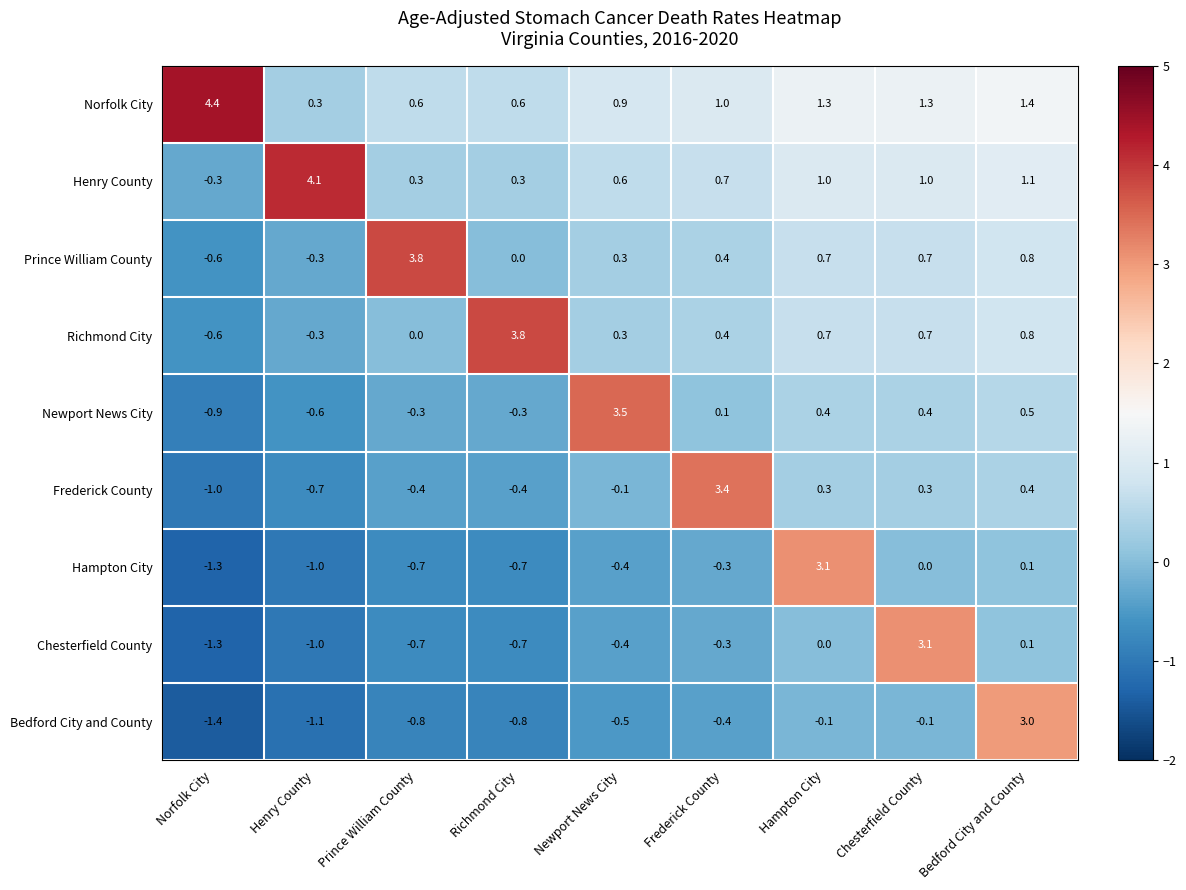

What is the difference between the highest and lowest values at Prince William County?

4.6